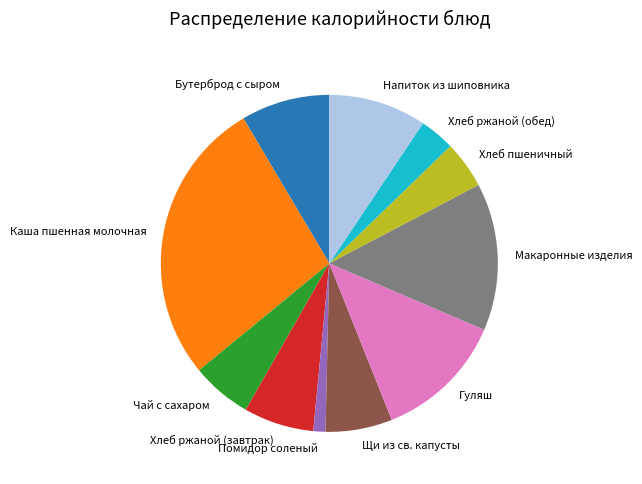

How many slices are in this pie chart?

11